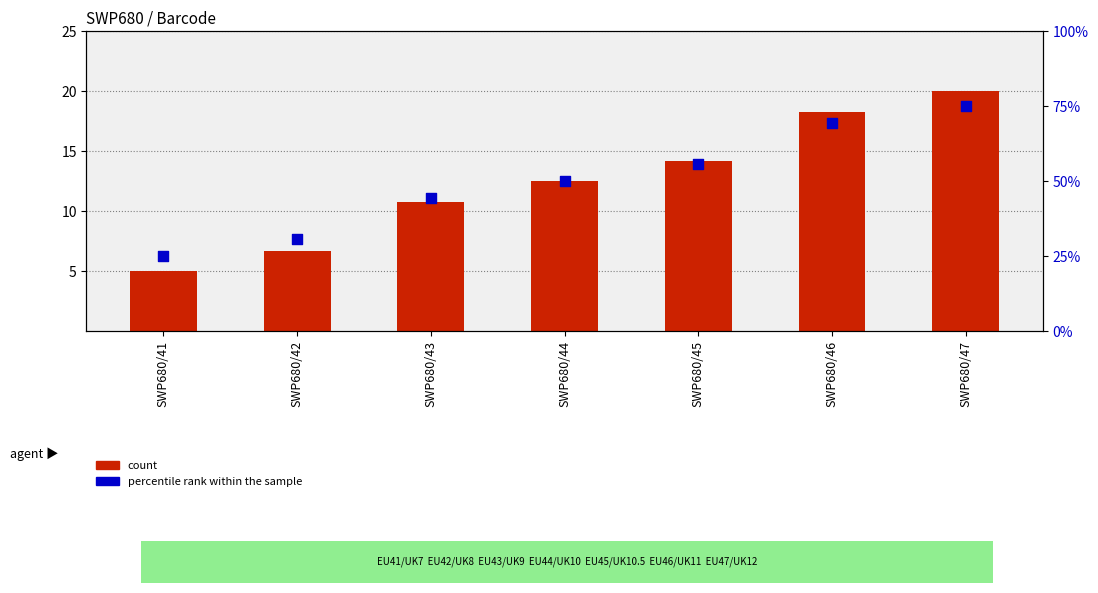

Which series has the widest spread of Y values?

percentile rank within the sample